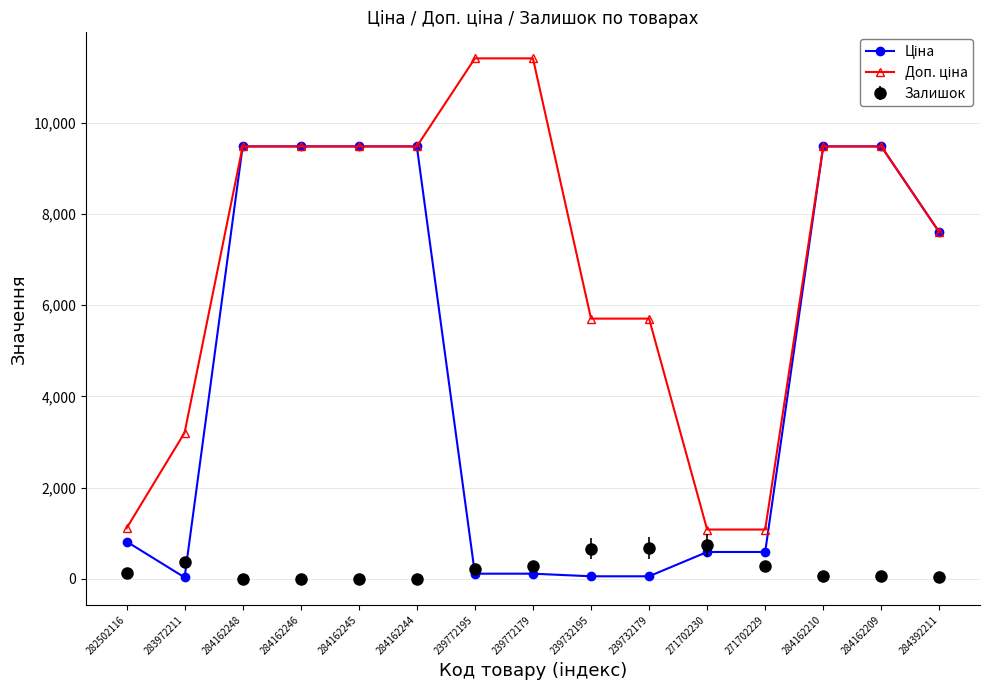

What is the highest value of the Залишок series?

736.0